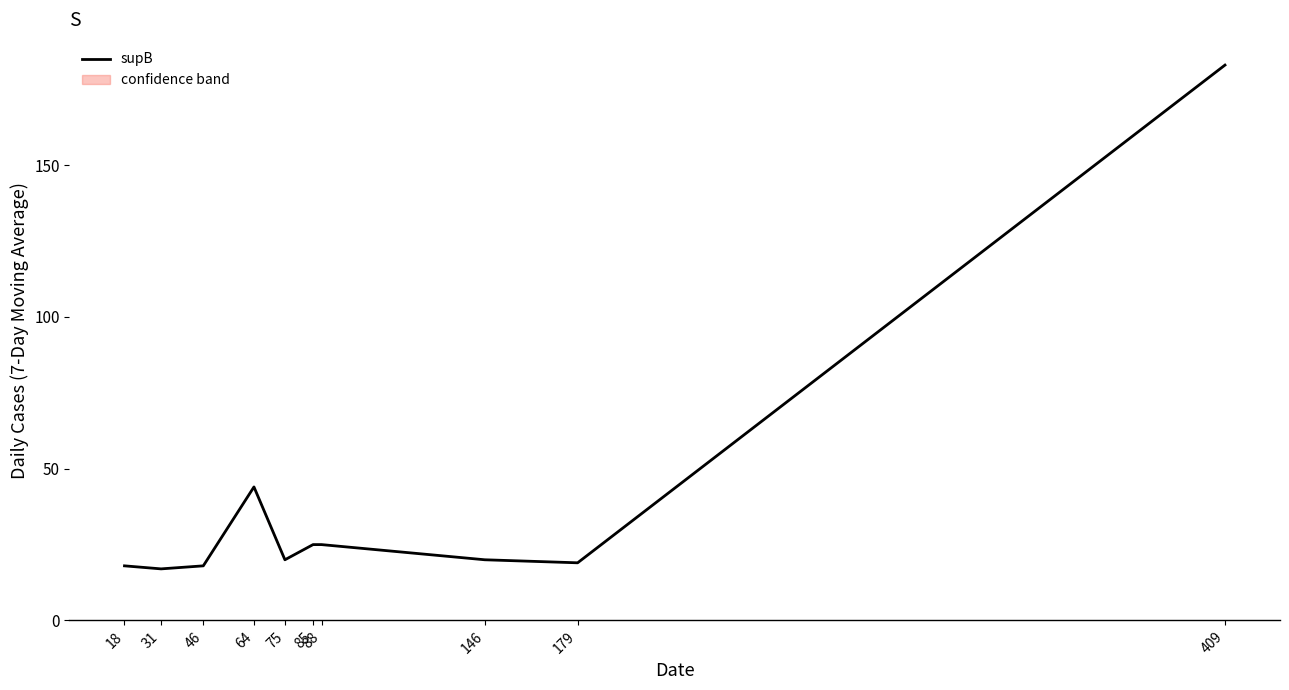

What is the difference between the second highest and minimum values?

27